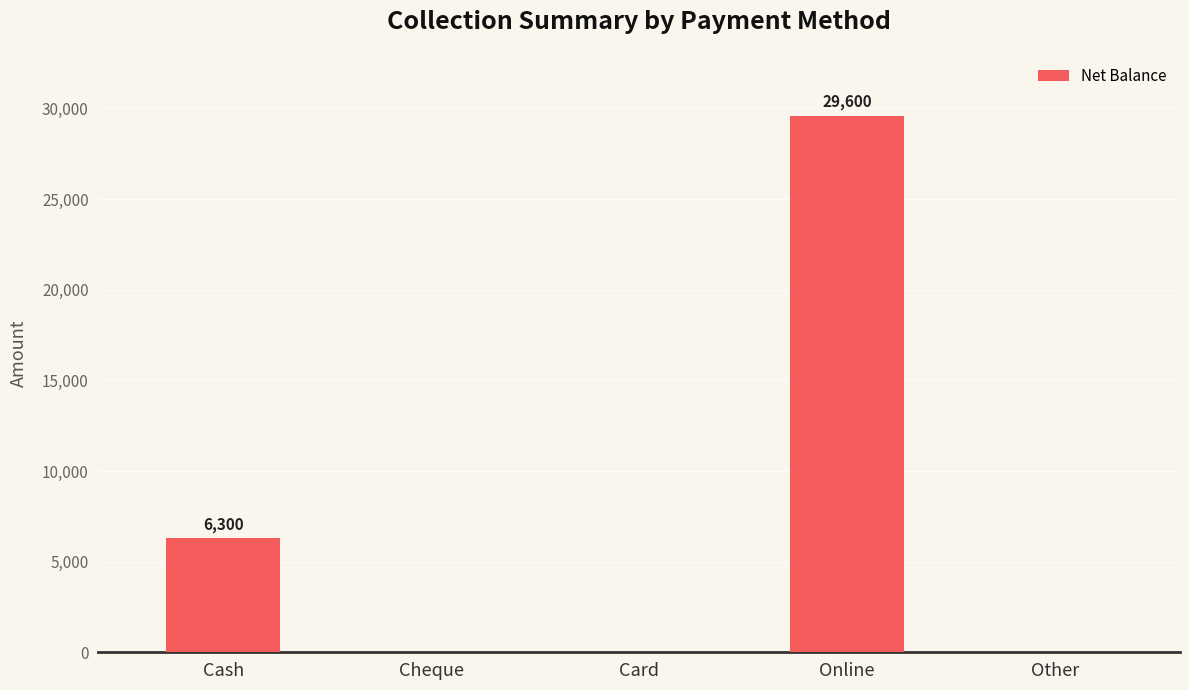

Which has a higher value, Cheque or Online?

Online